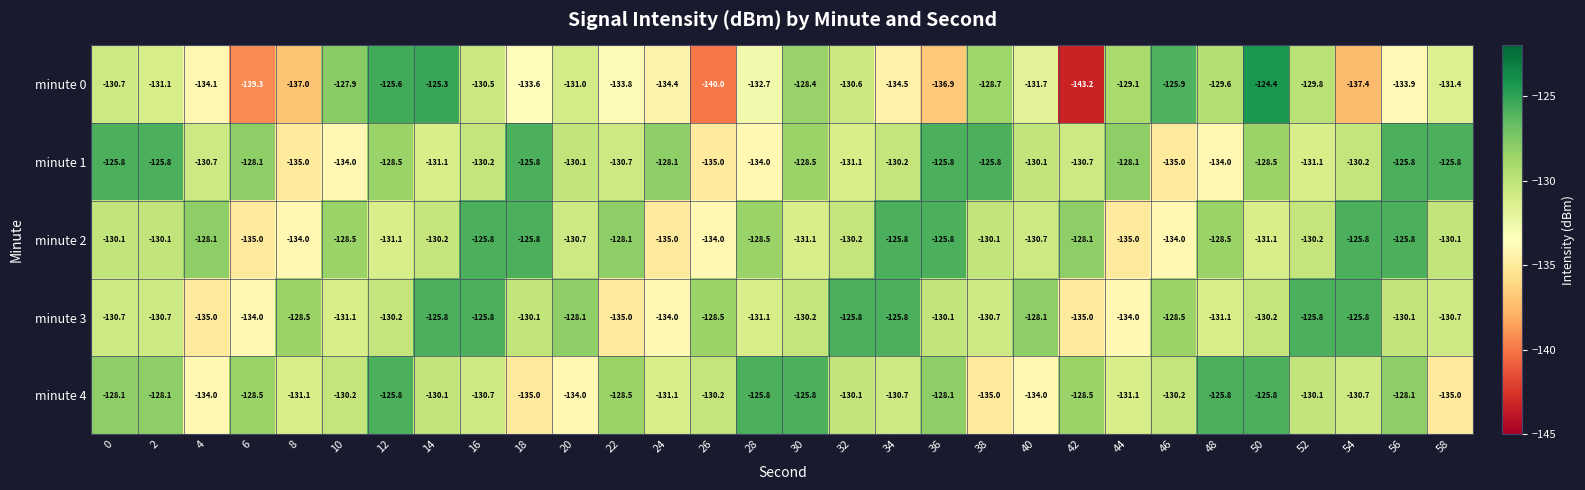

What is the greatest value displayed?

-124.4